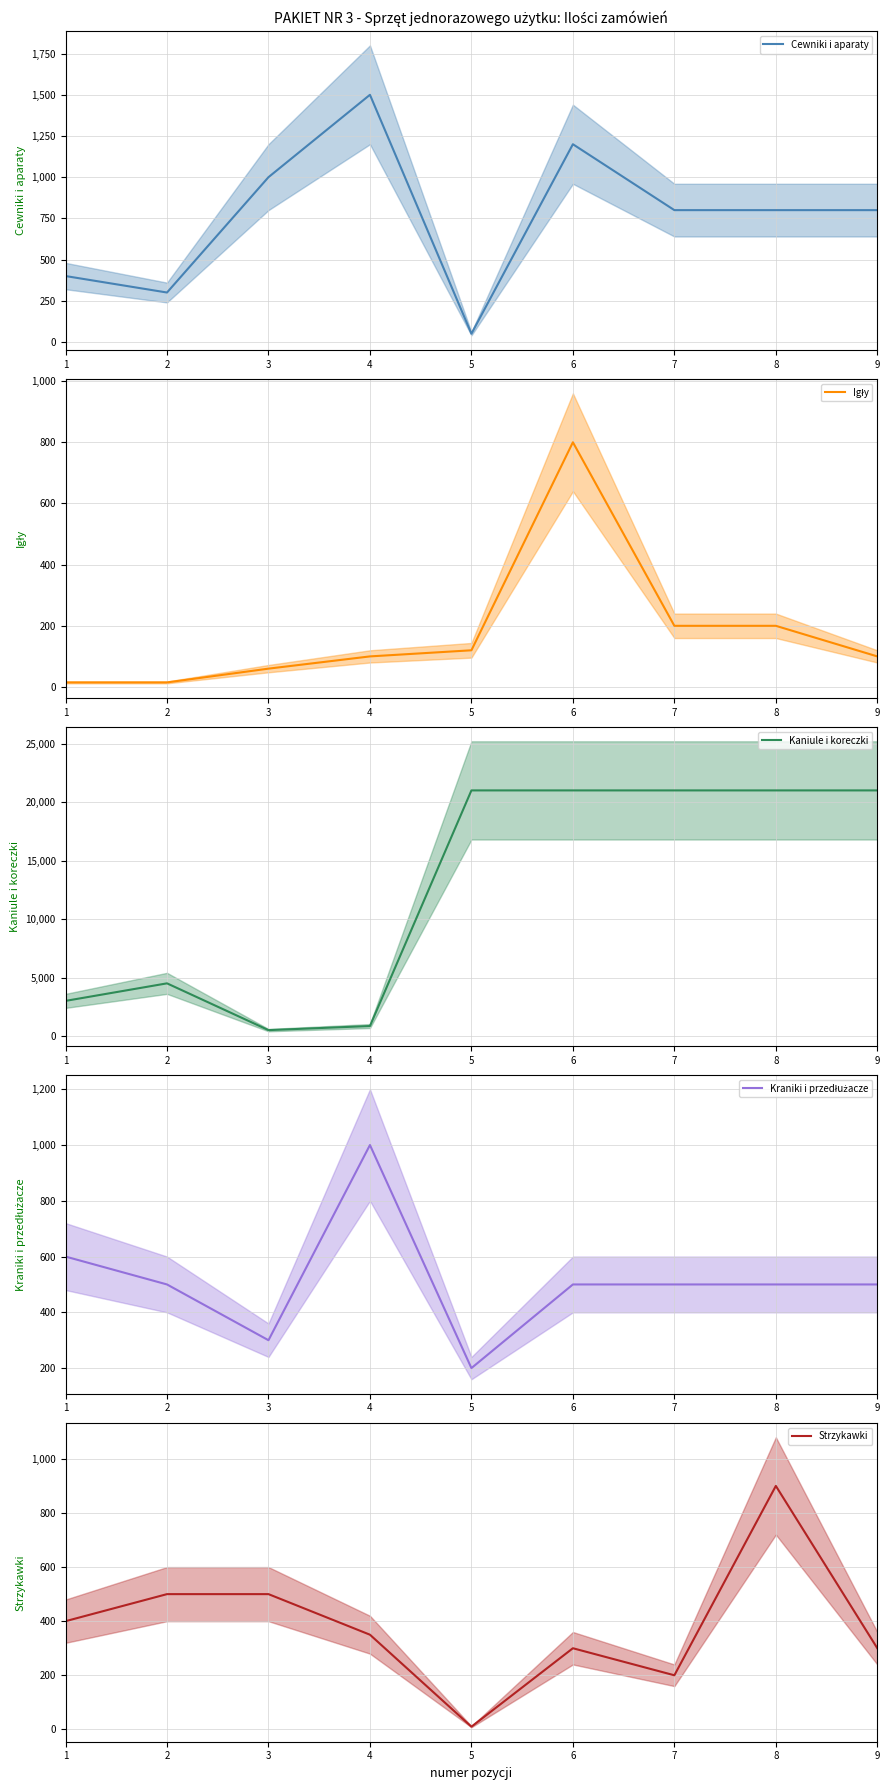

At which category does Igły (ilość) reach its first local peak?

6